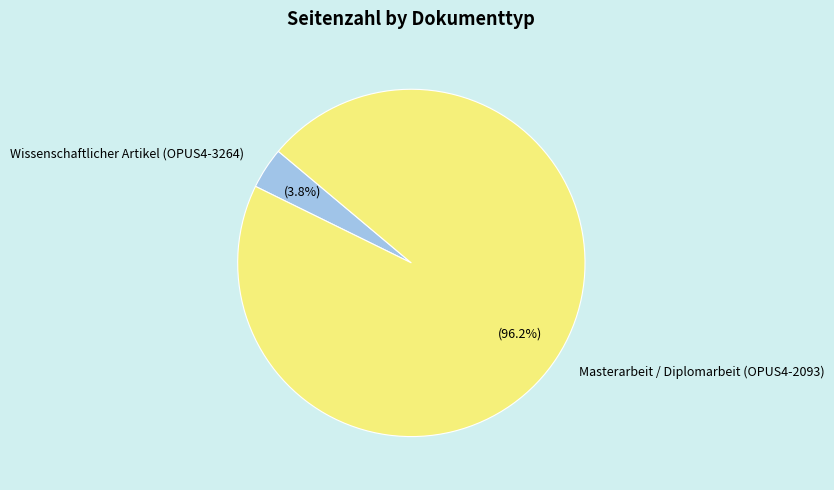

To the nearest percent, what portion does Wissenschaftlicher Artikel (OPUS4-3264) represent?

4%